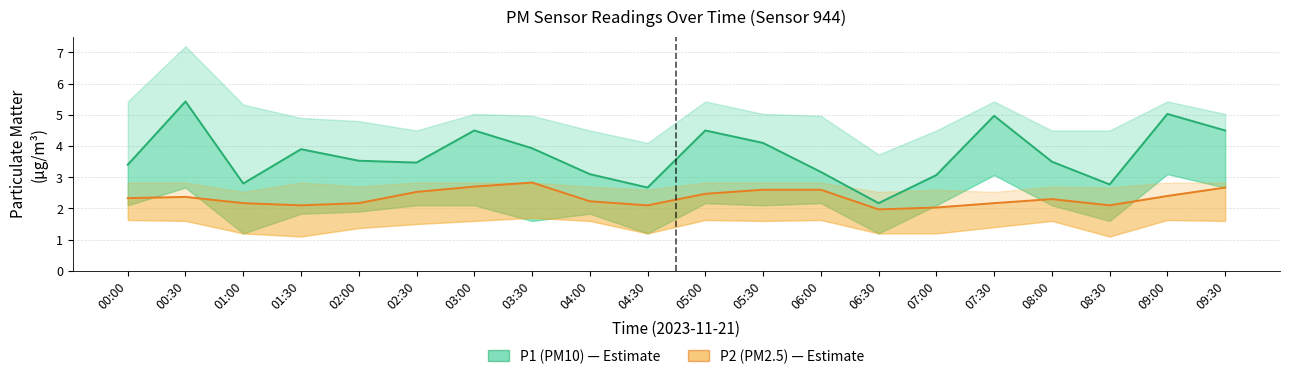

How many series are shown in this chart?

2